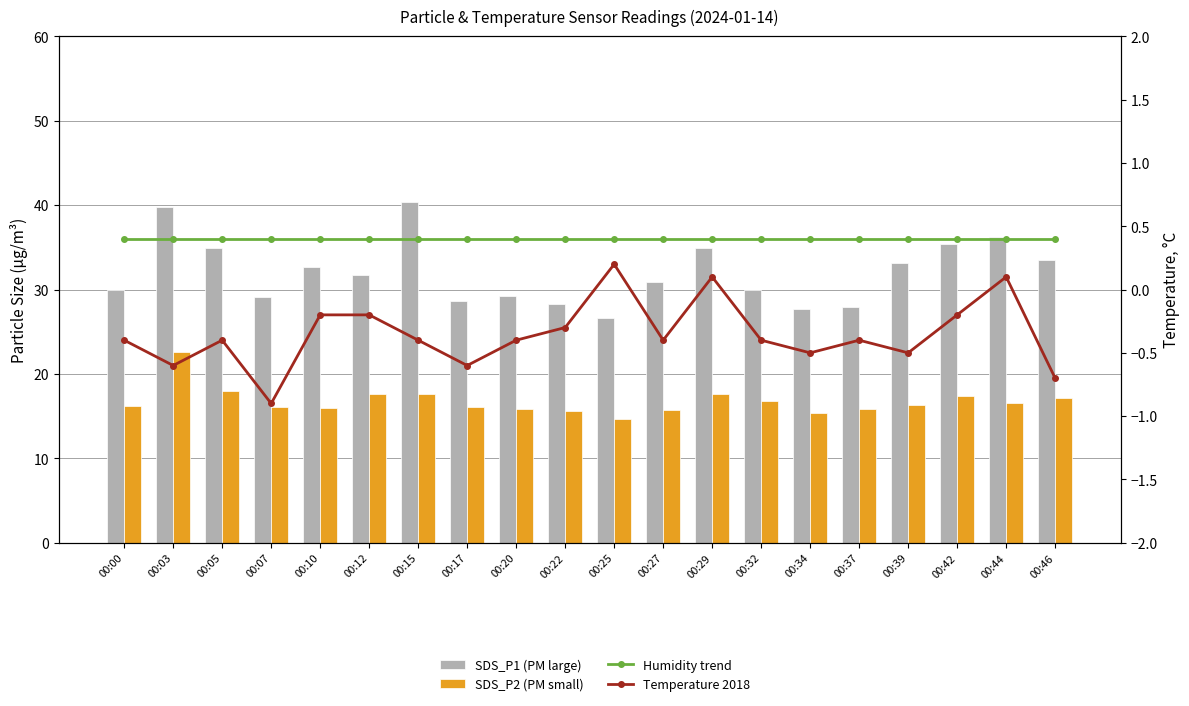

How many data points in SDS_P2 (PM small) are above 16?

13